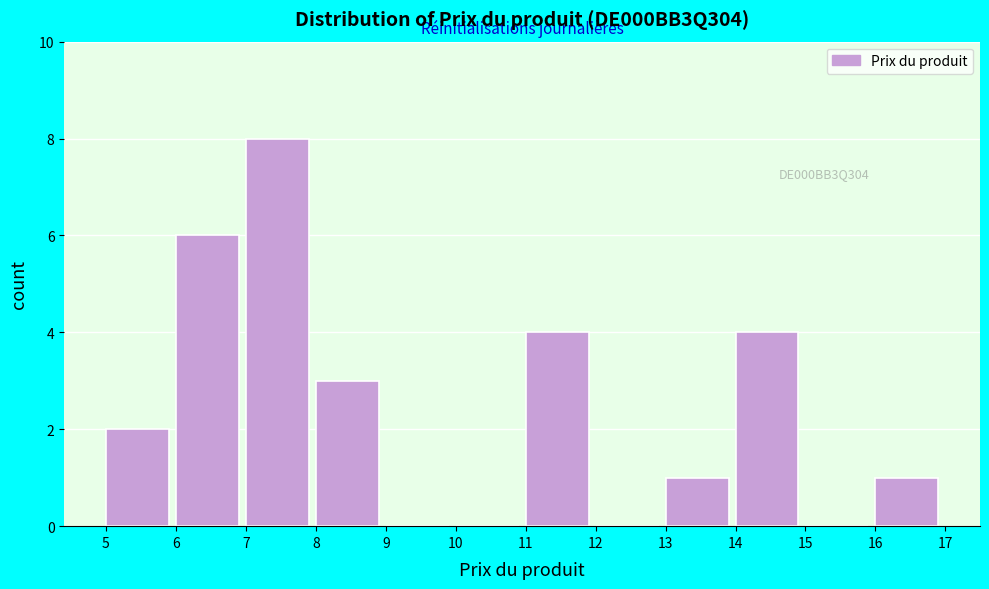

Over which range of the x-axis is the bar tallest?

7 to 8